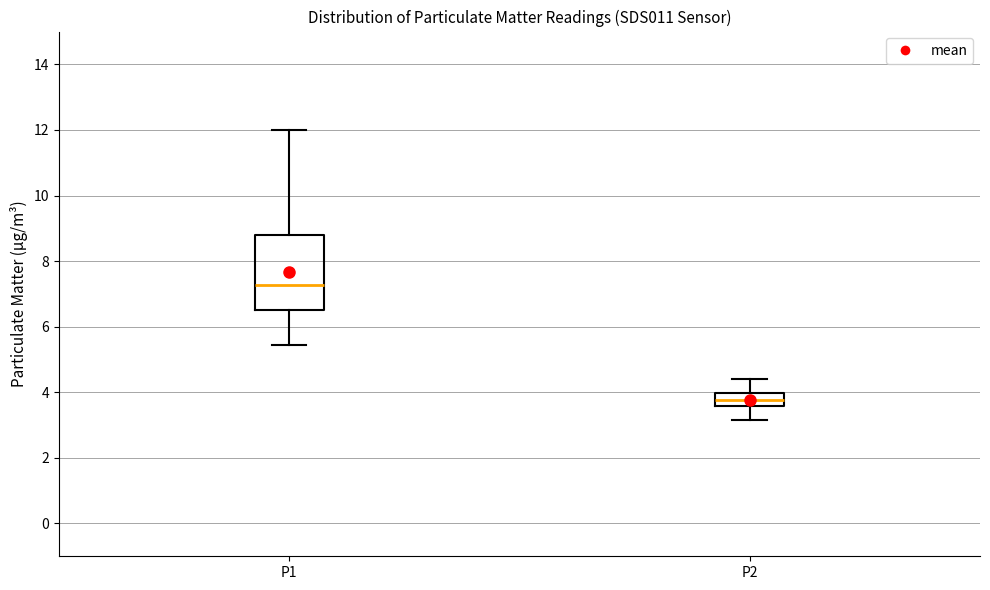

Which box's median line is the lowest?

P2